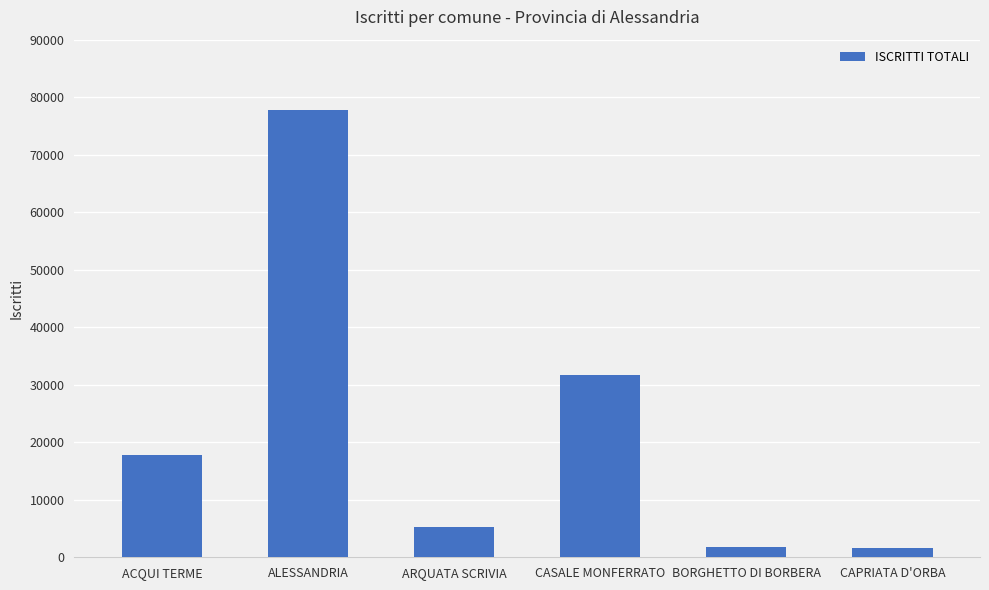

What is the label of the 3rd bar from the right?

CASALE MONFERRATO